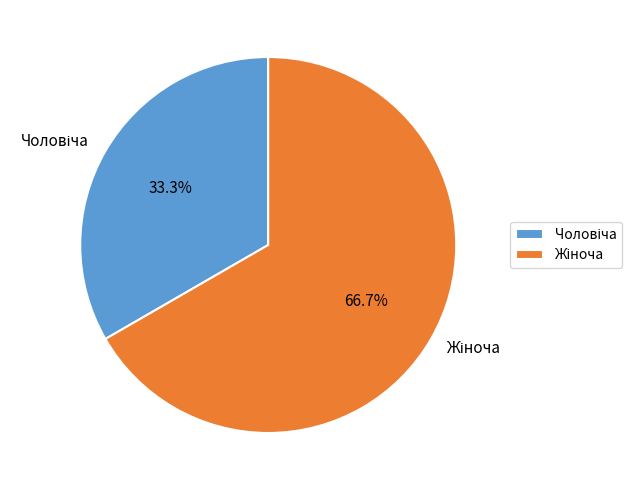

Is there a majority slice in this chart?

Yes